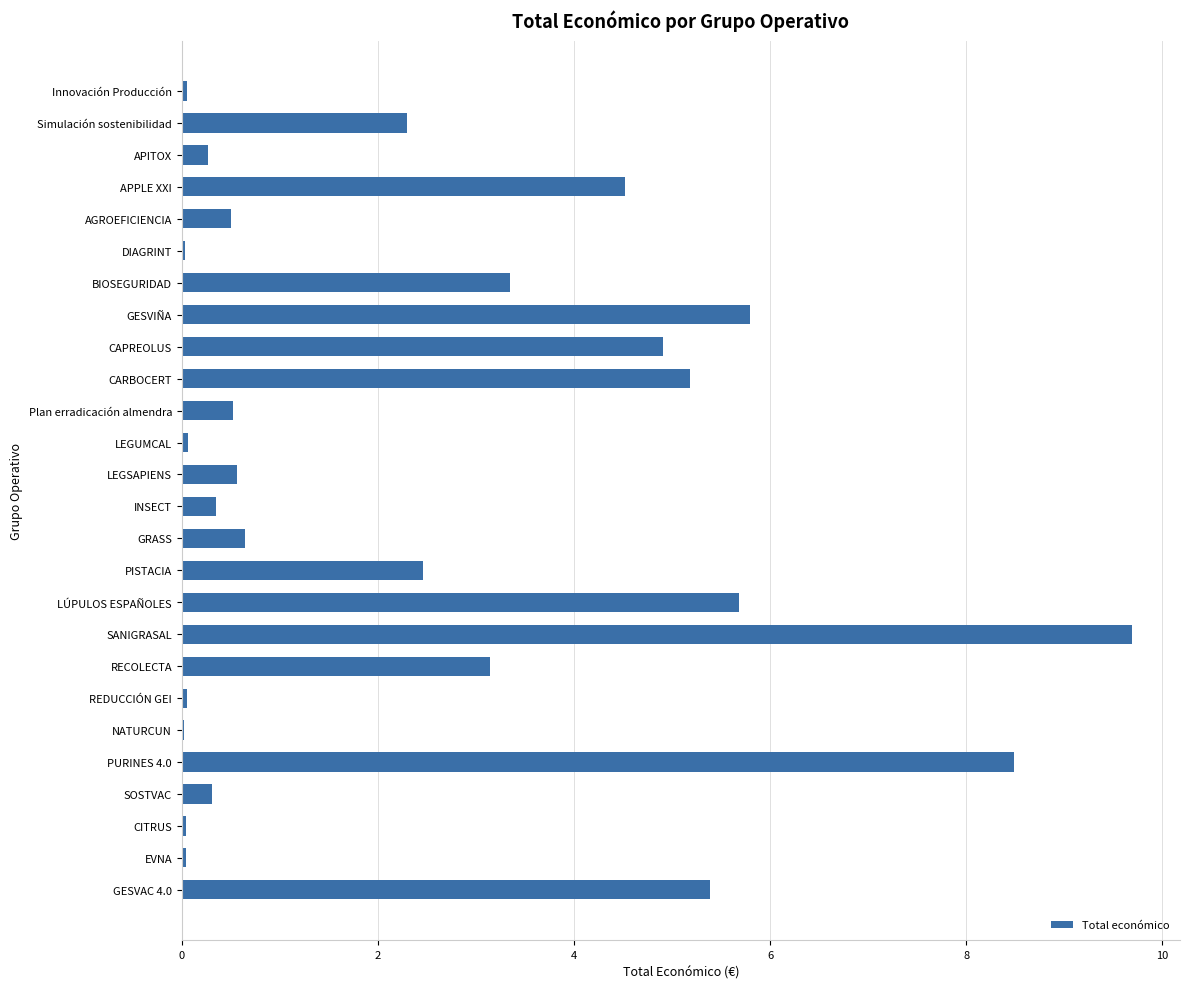

The chart shows a value of 3.1 at RECOLECTA. True or false?

True